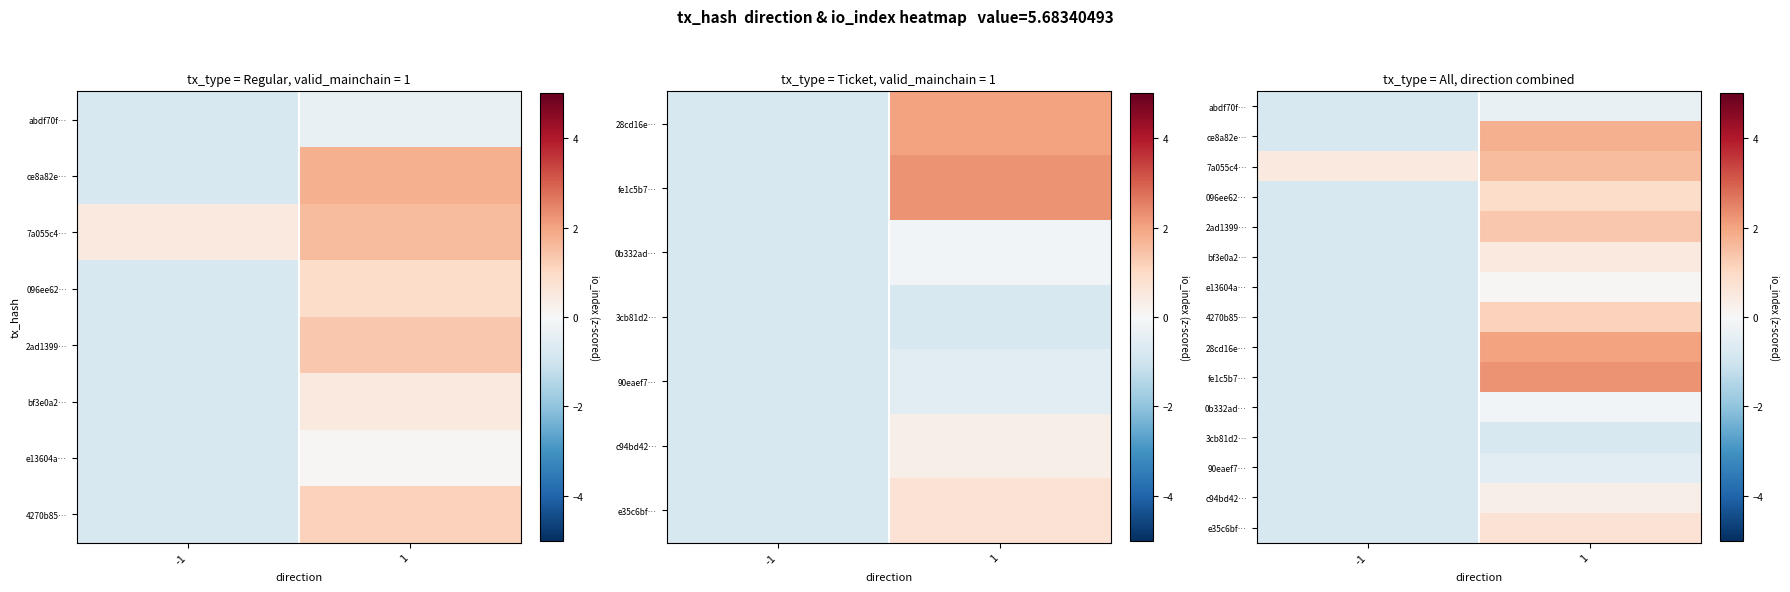

How many negative values does the e13604a… series have?

1